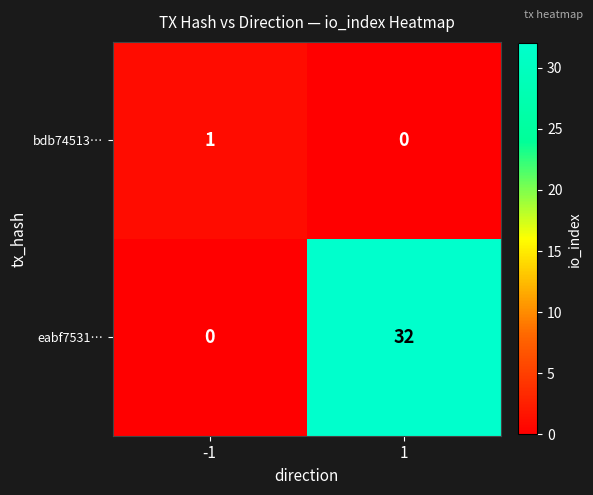

List the series in order of their peak value, lowest first.

bdb74513…, eabf7531…